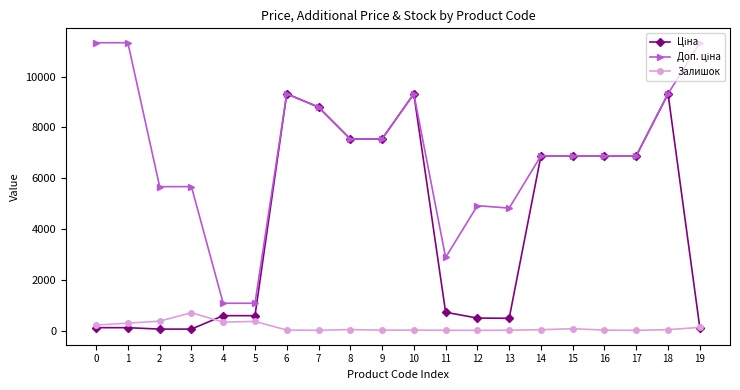

What is the maximum value for Залишок?

702.0